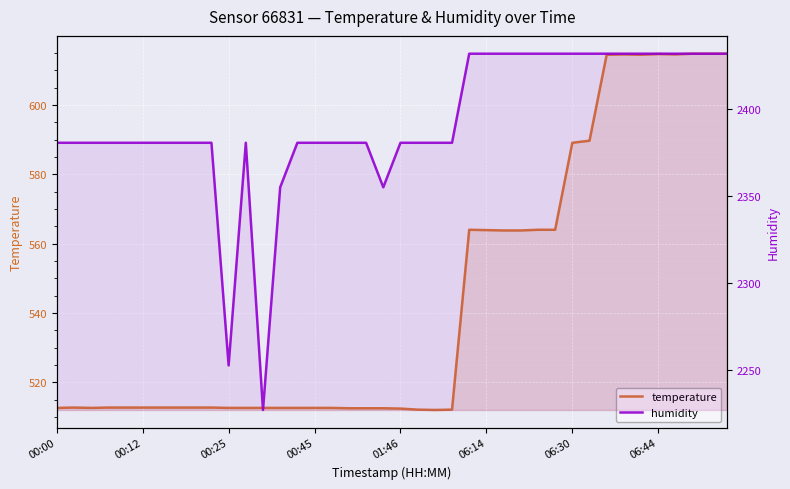

Rank the series at 38 from highest to lowest value.

humidity, temperature